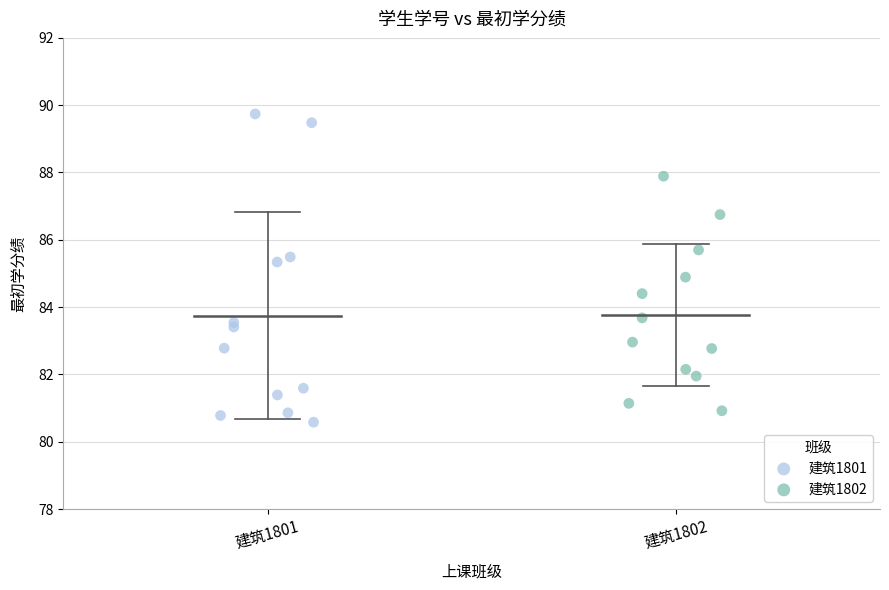

What are all the series names shown in the legend?

建筑1801, 建筑1802